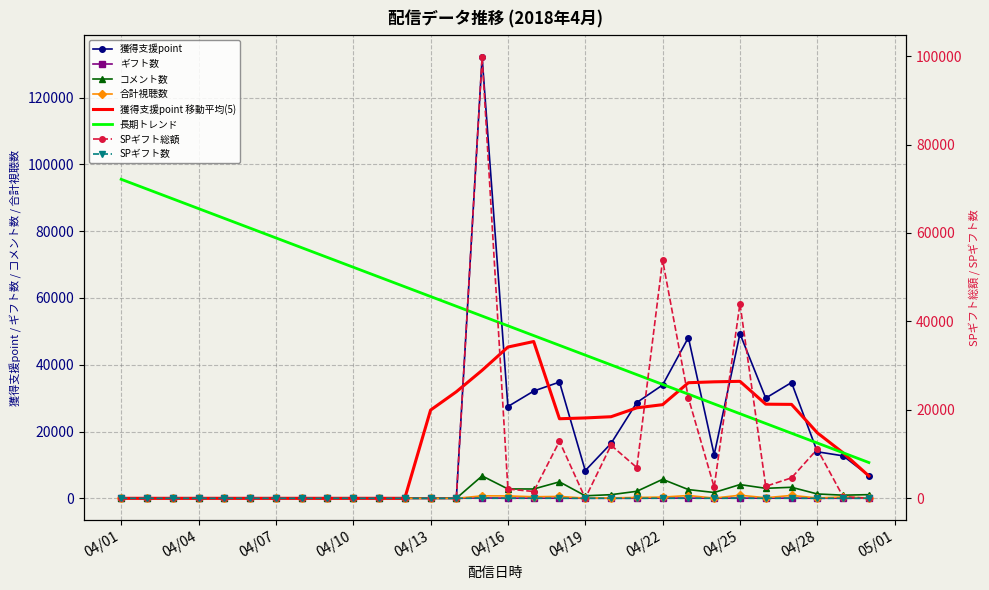

How many positive values does the SPギフト数 series have?

14